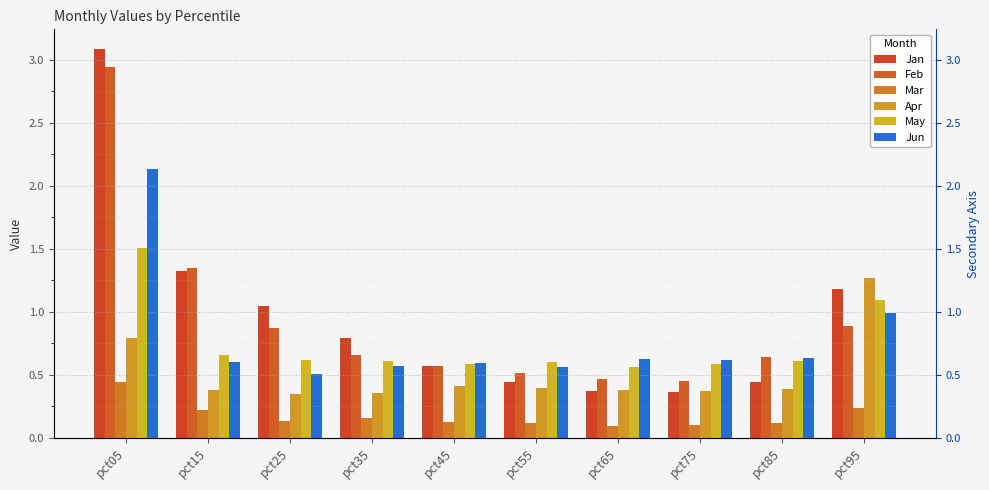

What is the value of the May bar at the 2nd from the left?

0.7